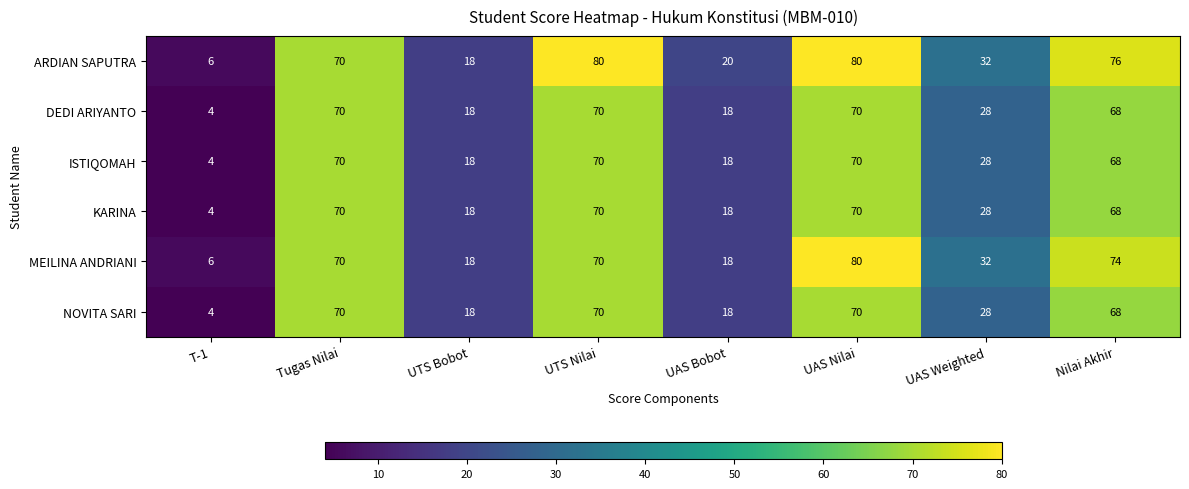

True or false: ARDIAN SAPUTRA has a value of 9 at UAS Bobot.

False